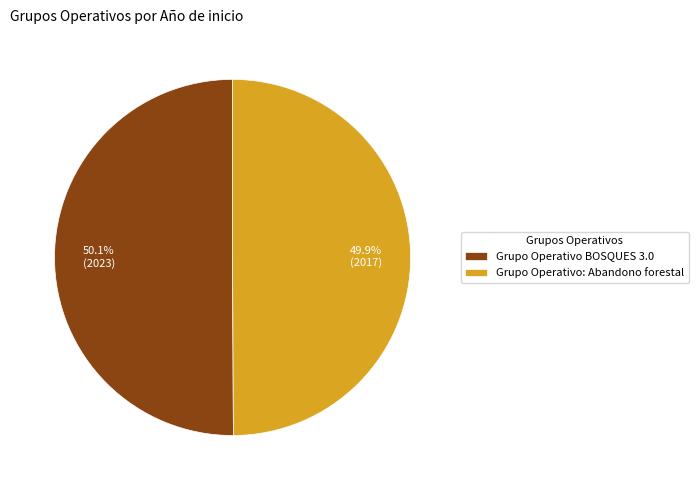

How many slices are in this pie chart?

2